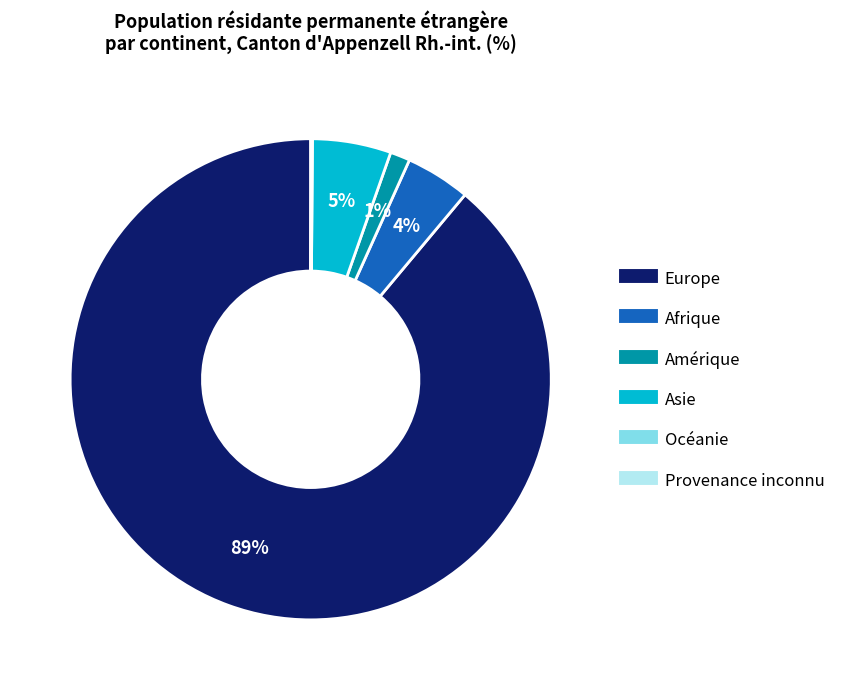

Is it true that Asie is 5% of the pie?

True